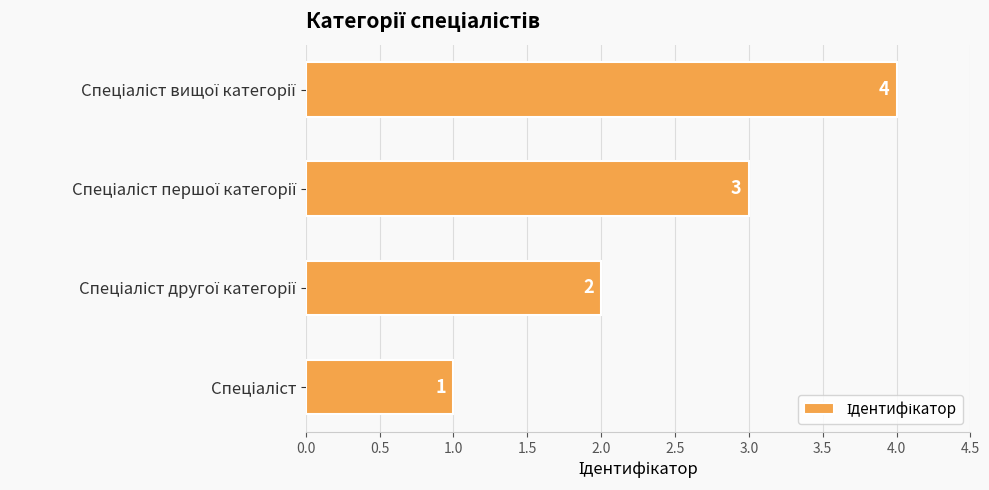

Count the values in the range 2 to 4.

3